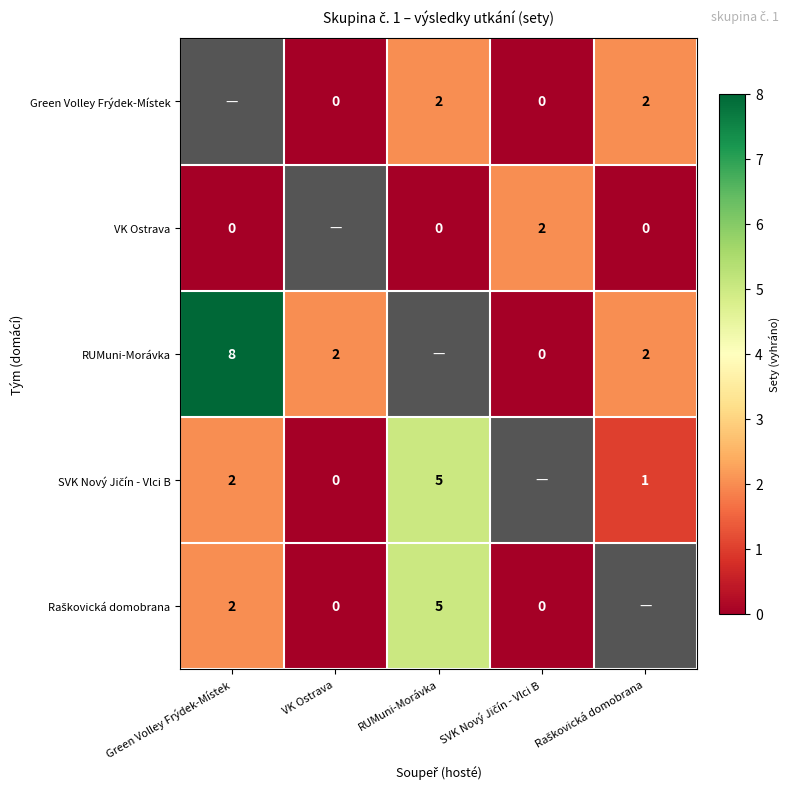

Which label corresponds to the largest value in the chart?

Green Volley Frýdek-Místek